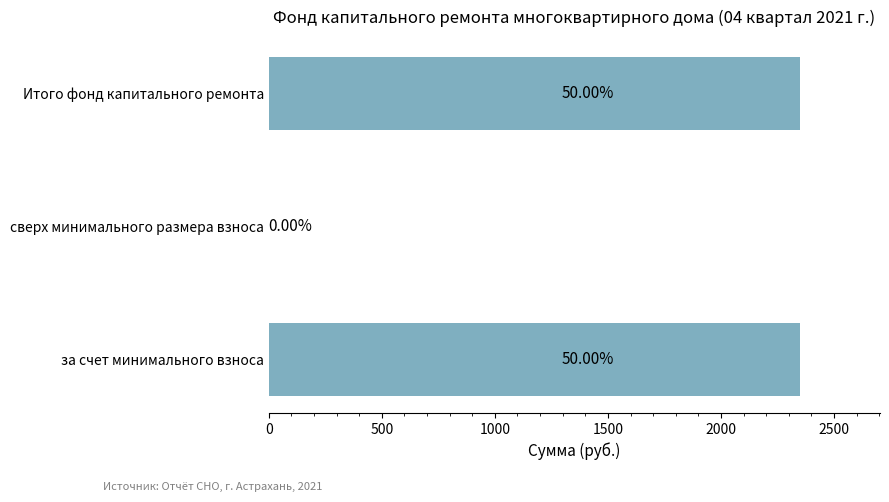

What is the maximum value shown in the chart?

2350.7